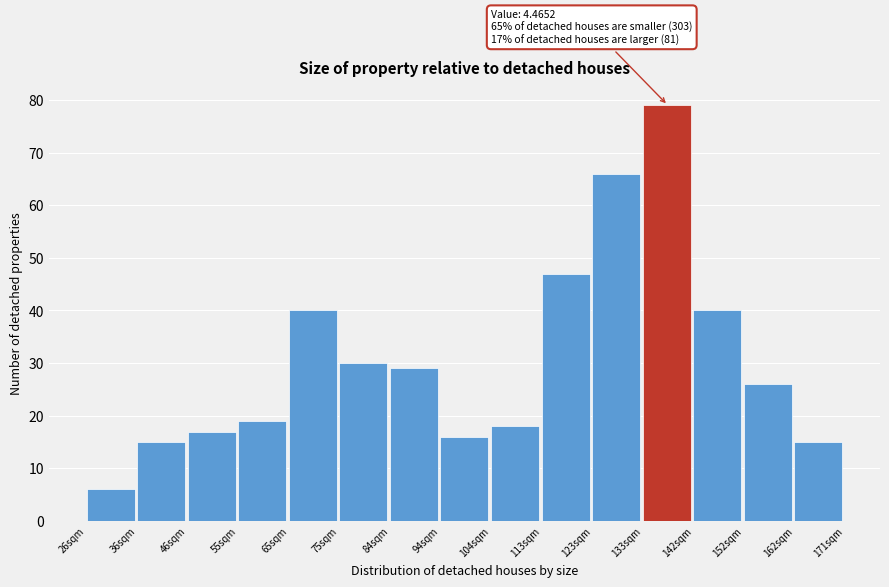

Reading left to right, what are all the values shown in this chart?

26sqm=6	36sqm=15	46sqm=17	55sqm=19	65sqm=40	75sqm=30	84sqm=29	94sqm=16	104sqm=18	113sqm=47	123sqm=66	133sqm=79	142sqm=40	152sqm=26	162sqm=15